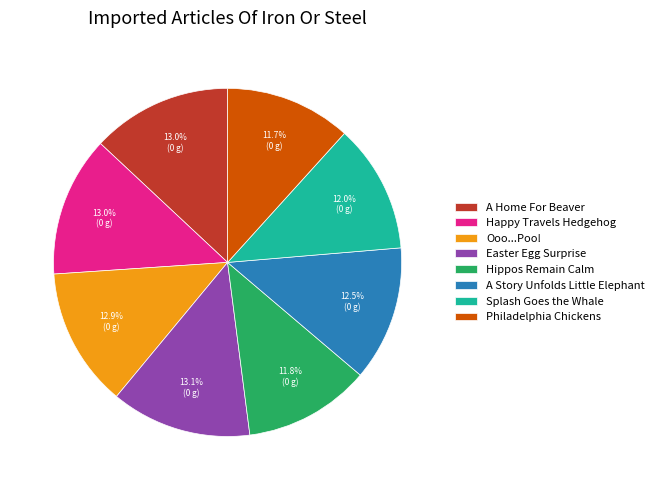

How many segments does this pie chart have?

8